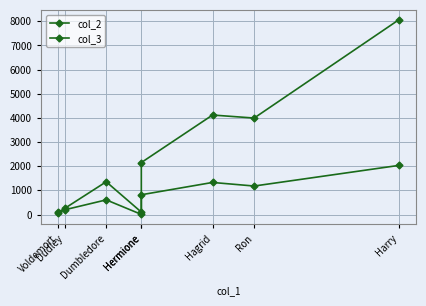

What are all the series names shown in the legend?

col_2, col_3